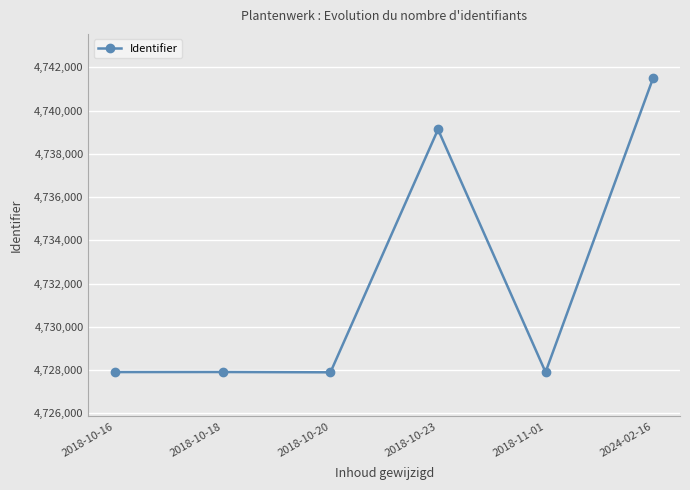

True or false: the data has more than 2 interior local peaks.

False